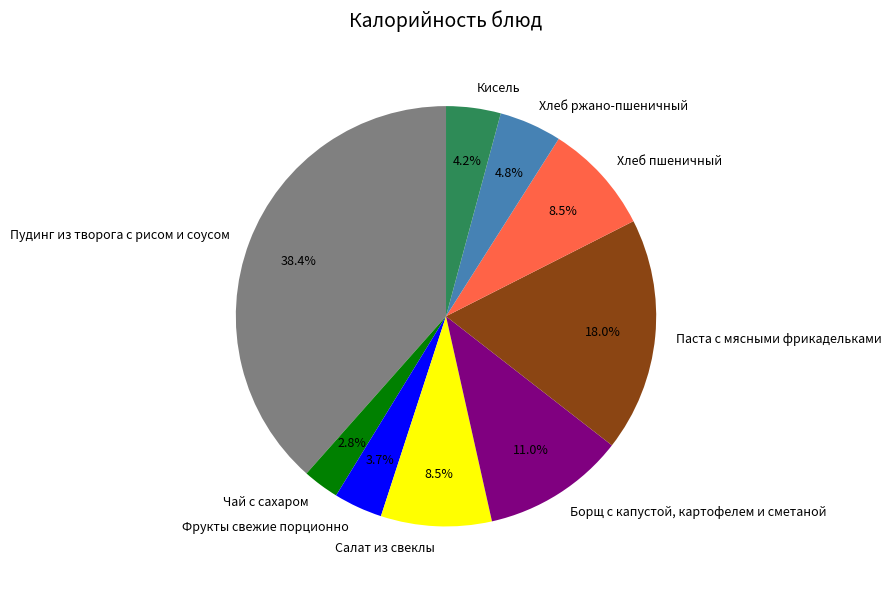

To the nearest percent, what portion does Борщ с капустой, картофелем и сметаной represent?

11%